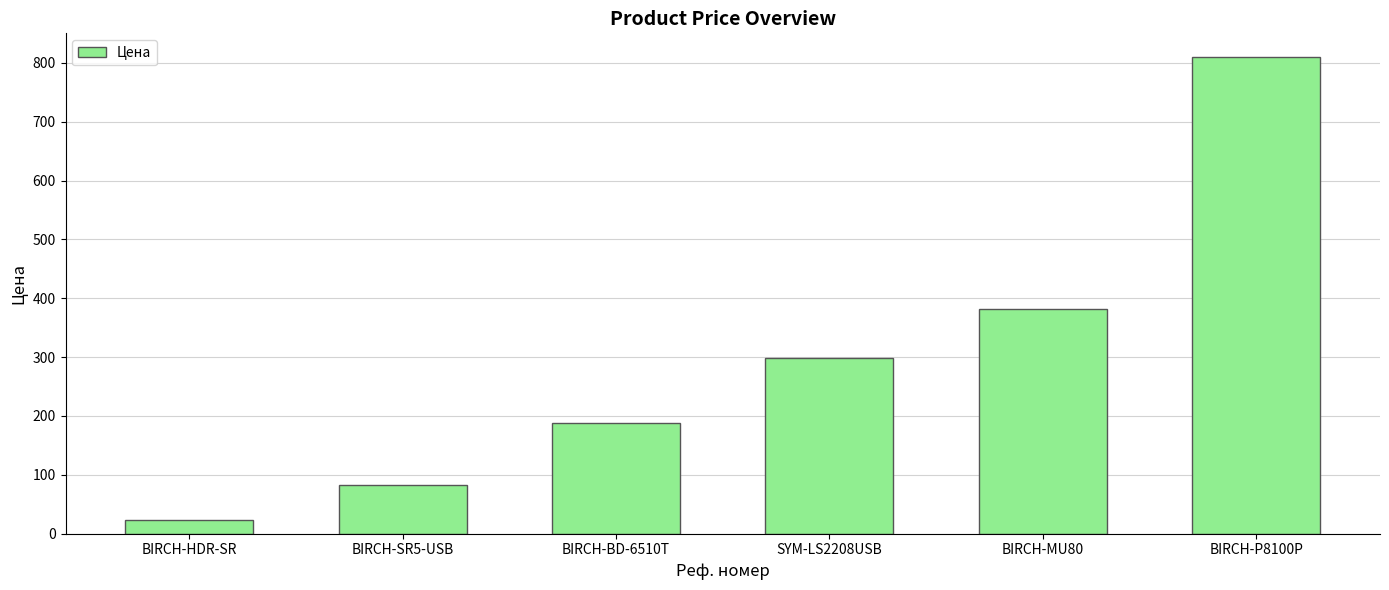

What is the label of the 4th bar from the left?

SYM-LS2208USB